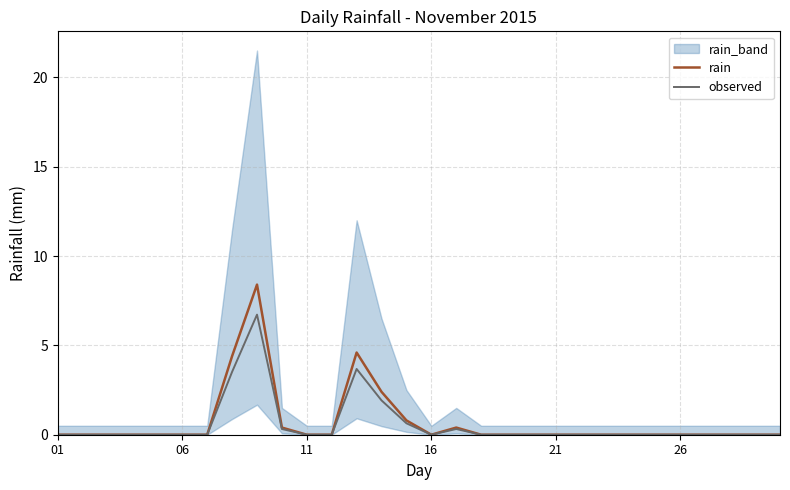

What is the value of the observed point at the 13th from the left?

3.7